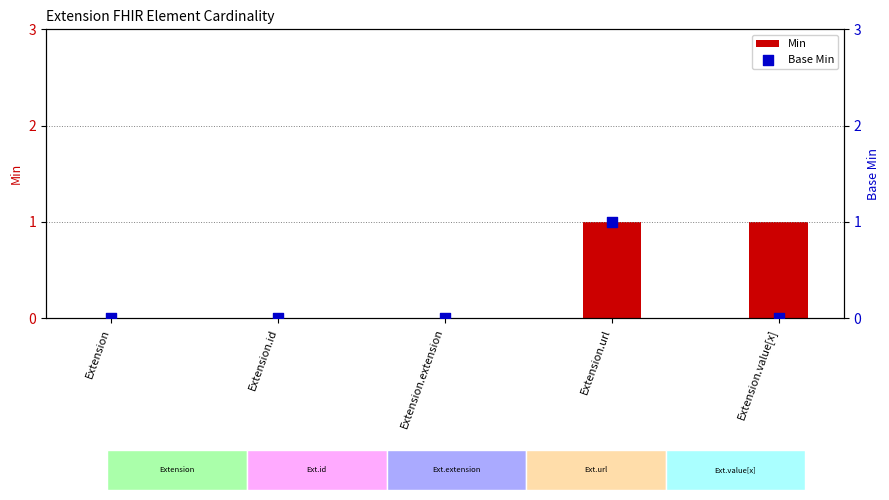

What is the total value across all series at Extension.url?

2